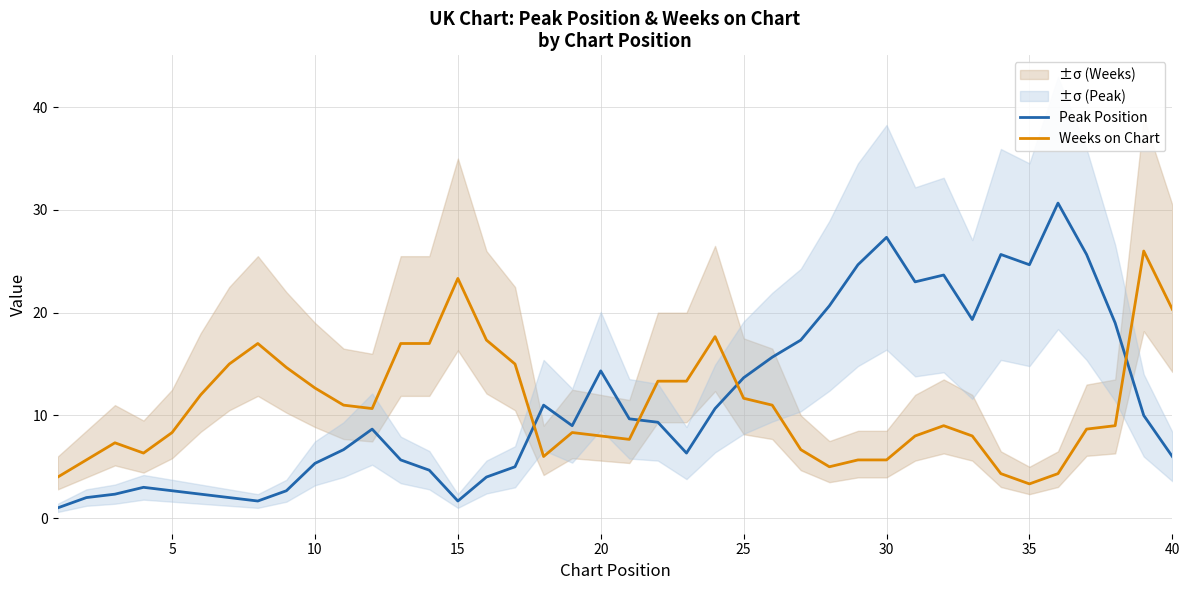

After their last crossing, which series has the higher values: Peak Position or Weeks on Chart?

Weeks on Chart